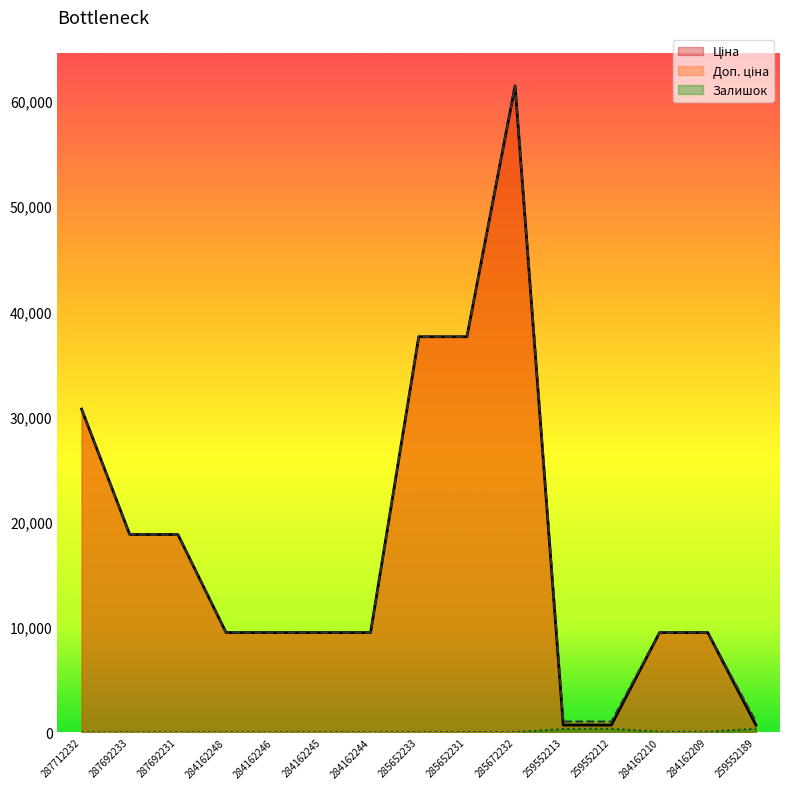

True or false: Ціна and Залишок intersect in this chart.

False